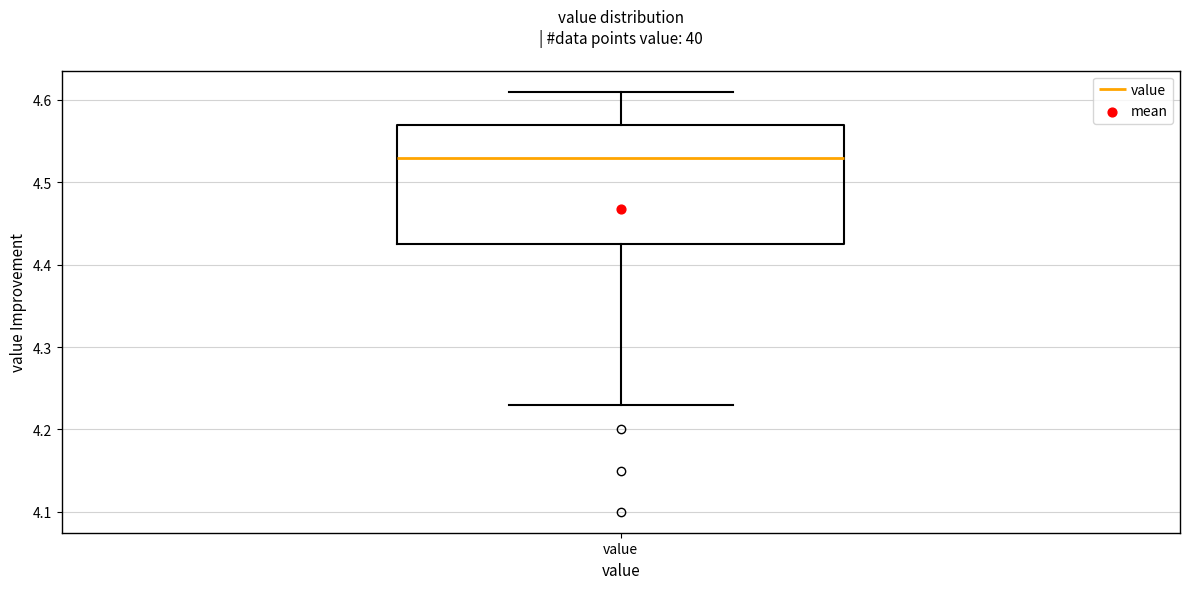

Transcribe this box plot: give where the median line is, the range the box spans, and where the two whiskers end, as read against the y-axis. The values are not printed on the chart, so give them approximately, as read against the axis.

median 4.53, box 4.43 to 4.57, whiskers 4.23 to 4.61